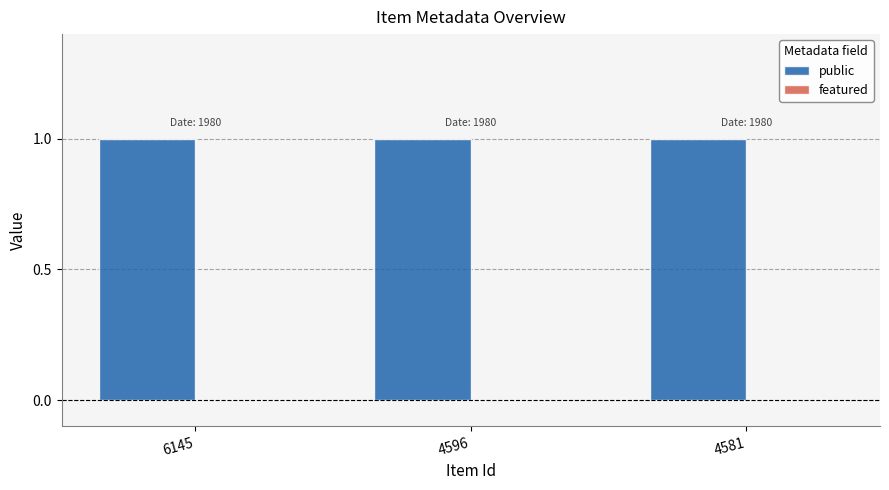

Which has a higher value, 4581 or 4596?

4581